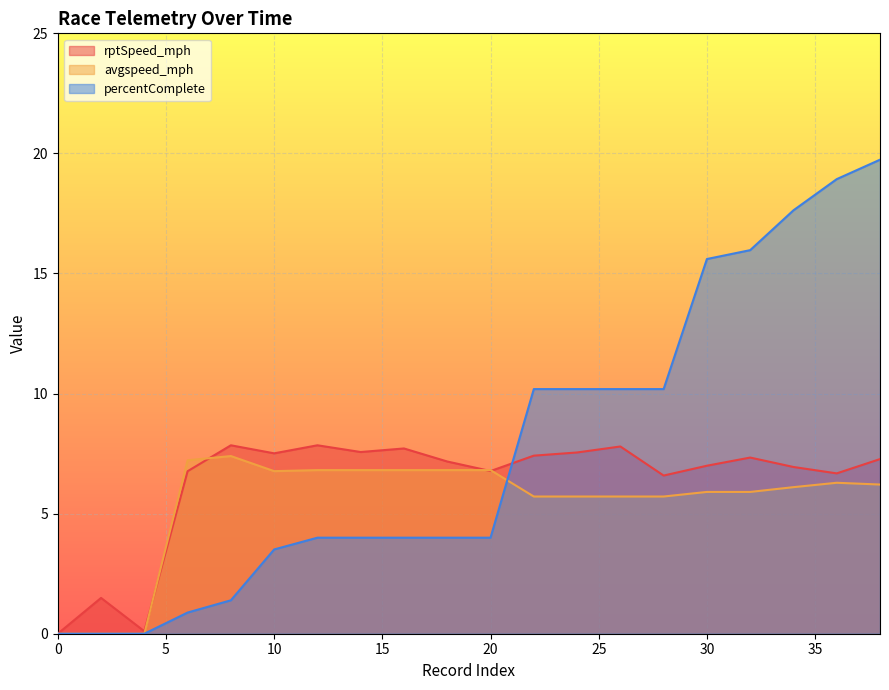

What is the maximum value shown in the chart?

19.7